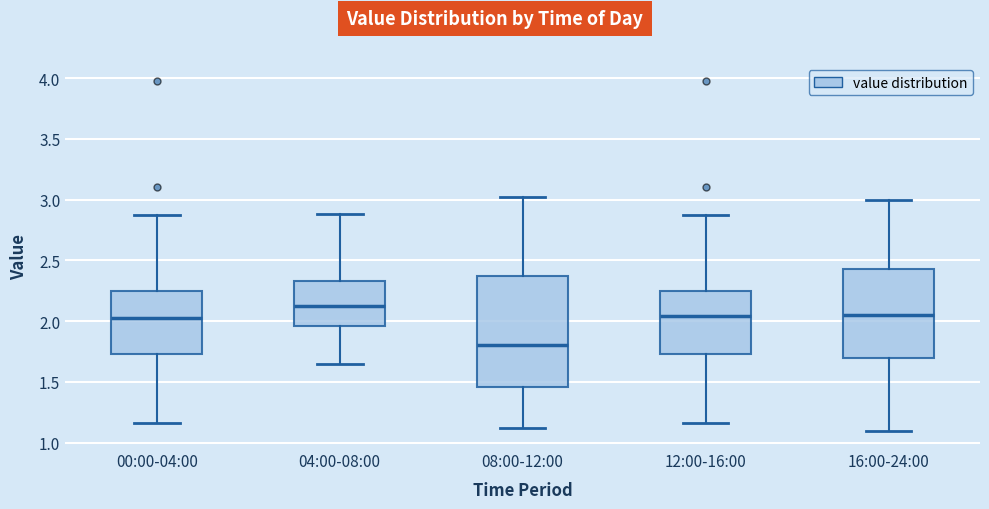

Reading left to right, read every box against the y-axis: the position of its median line, the range the box covers, and the ends of its whiskers. The values are not printed on the chart, so give them approximately, as read against the axis.

00:00-04:00: median 2.05, box 1.75 to 2.25, whiskers 1.15 to 2.85
04:00-08:00: median 2.15, box 1.95 to 2.35, whiskers 1.65 to 2.90
08:00-12:00: median 1.80, box 1.45 to 2.35, whiskers 1.10 to 3.00
12:00-16:00: median 2.05, box 1.75 to 2.25, whiskers 1.15 to 2.85
16:00-24:00: median 2.05, box 1.70 to 2.45, whiskers 1.10 to 3.00